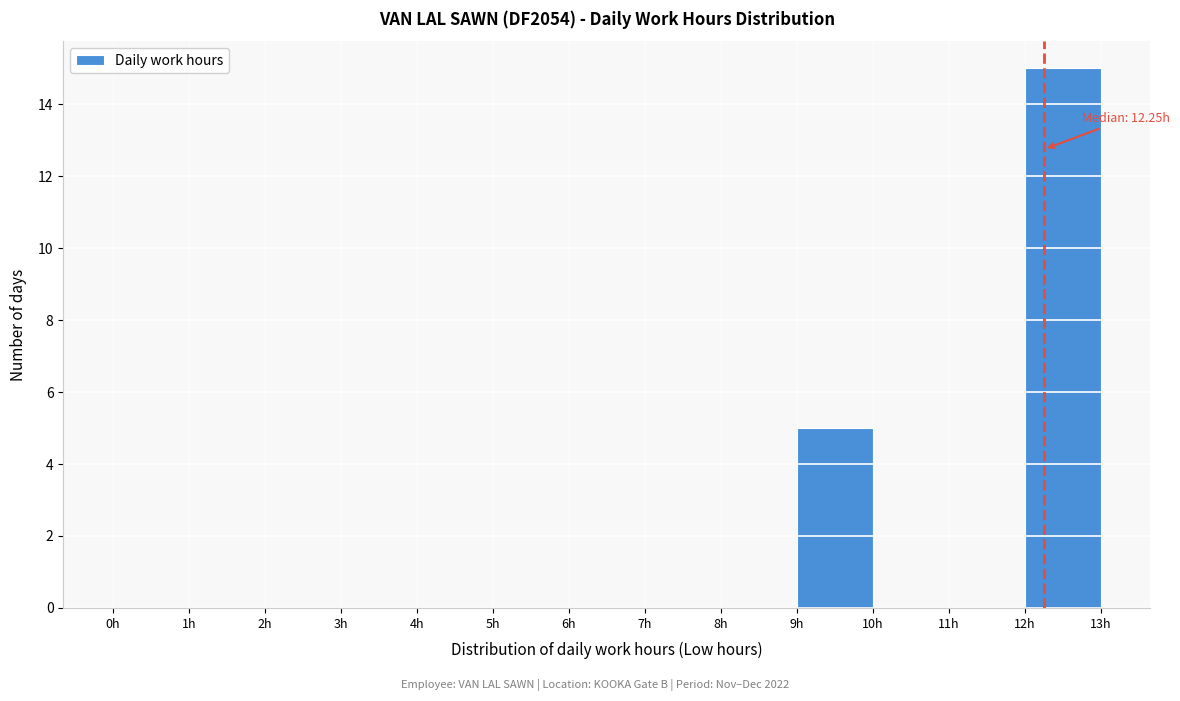

Which range on the x-axis has the tallest bar?

12 to 13